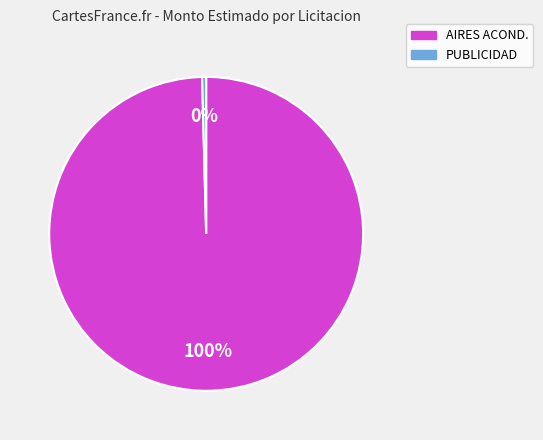

To the nearest percent, what is the average slice percentage?

50%